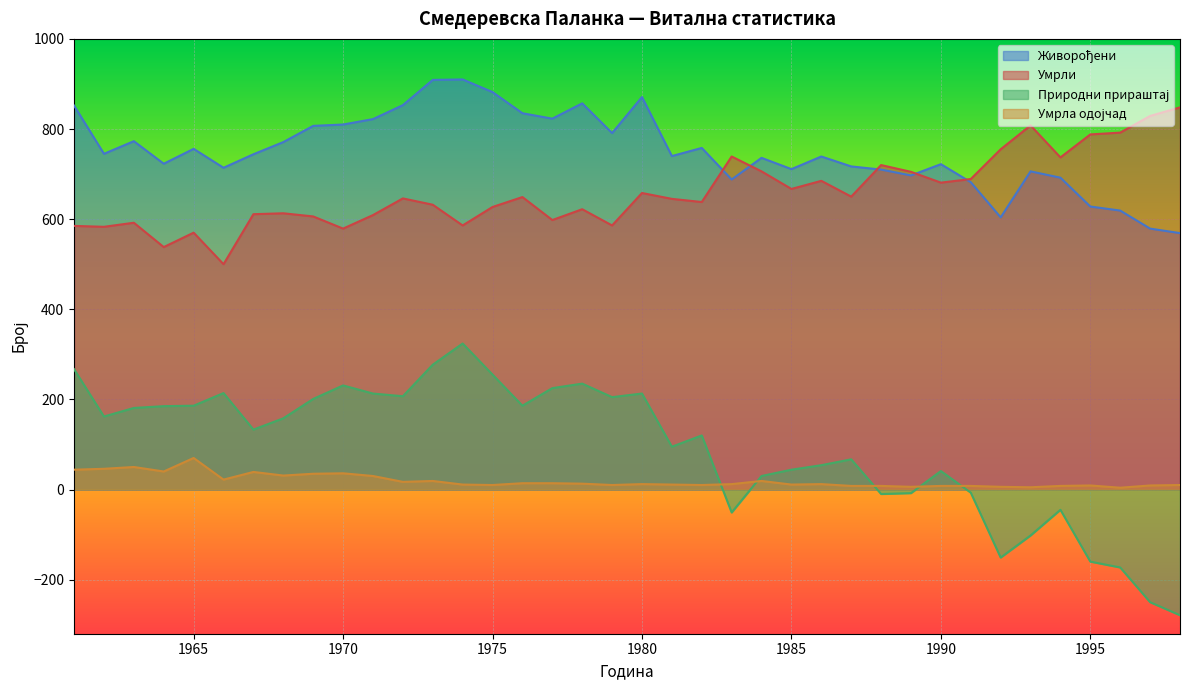

What is the value of the Умрли point at the 23rd from the left?

739